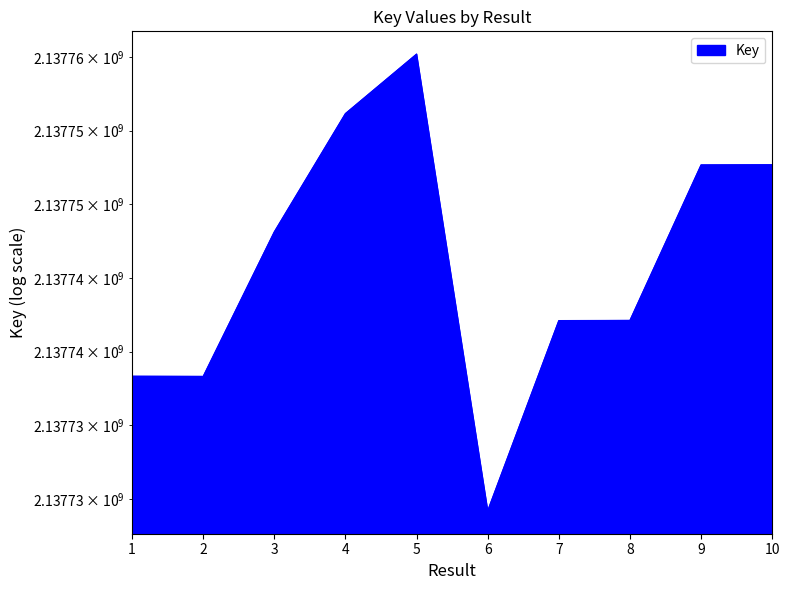

What is the difference between the maximum and minimum values?

30985